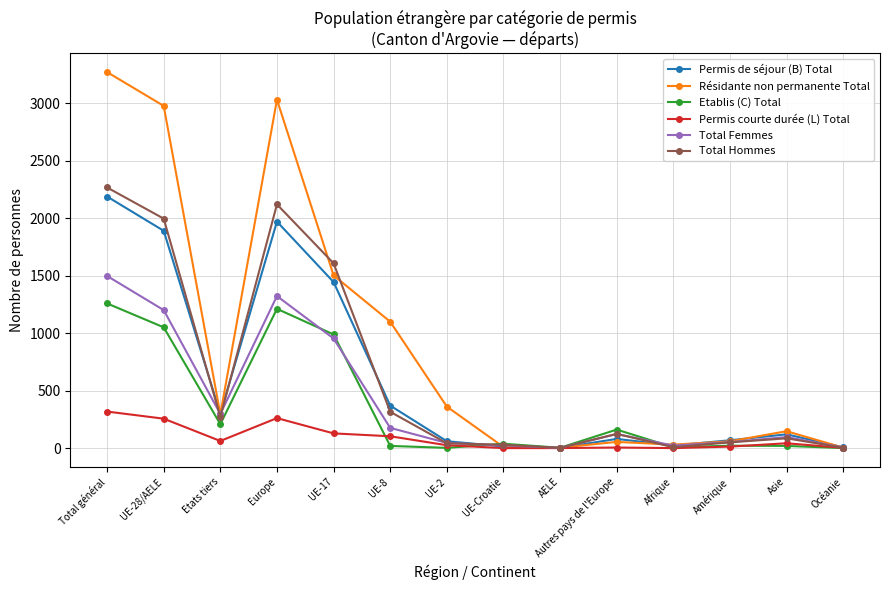

The Permis courte durée (L) Total series shows 196 at Afrique. True or false?

False